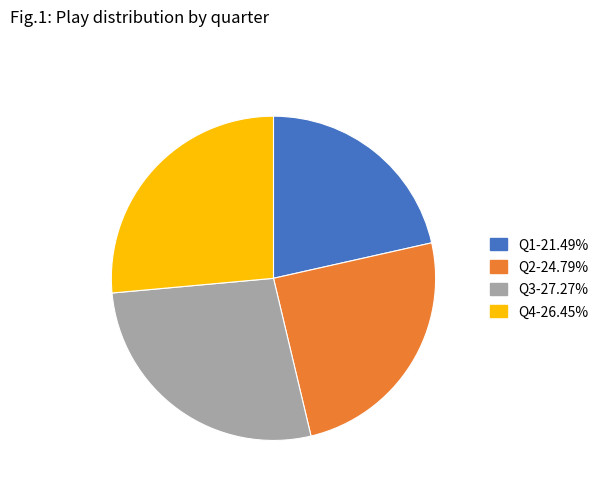

Which slice is the largest?

Q3